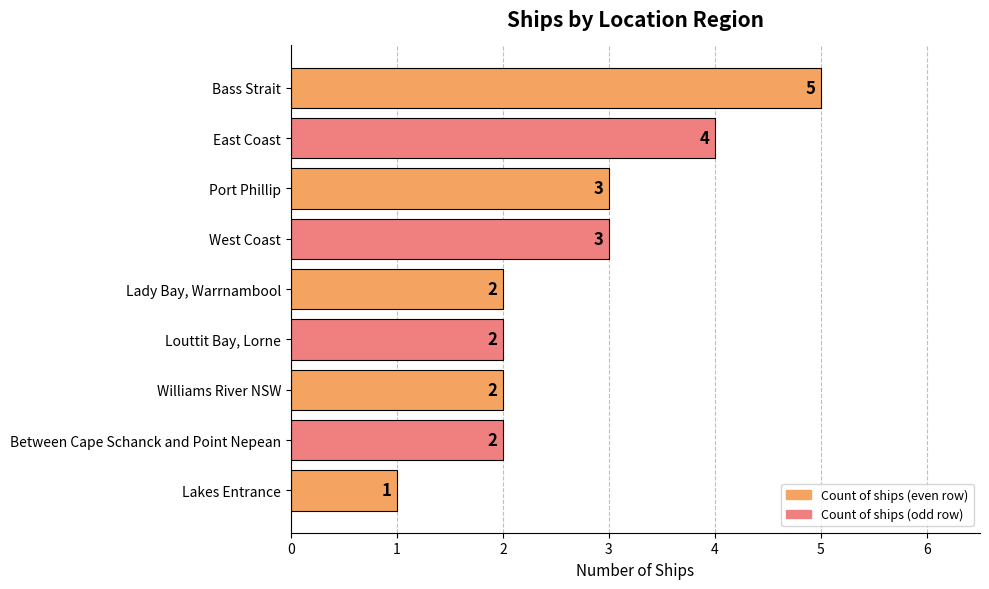

Reading top to bottom, transcribe all the data shown in this chart.

5	4	3	3	2	2	2	2	1